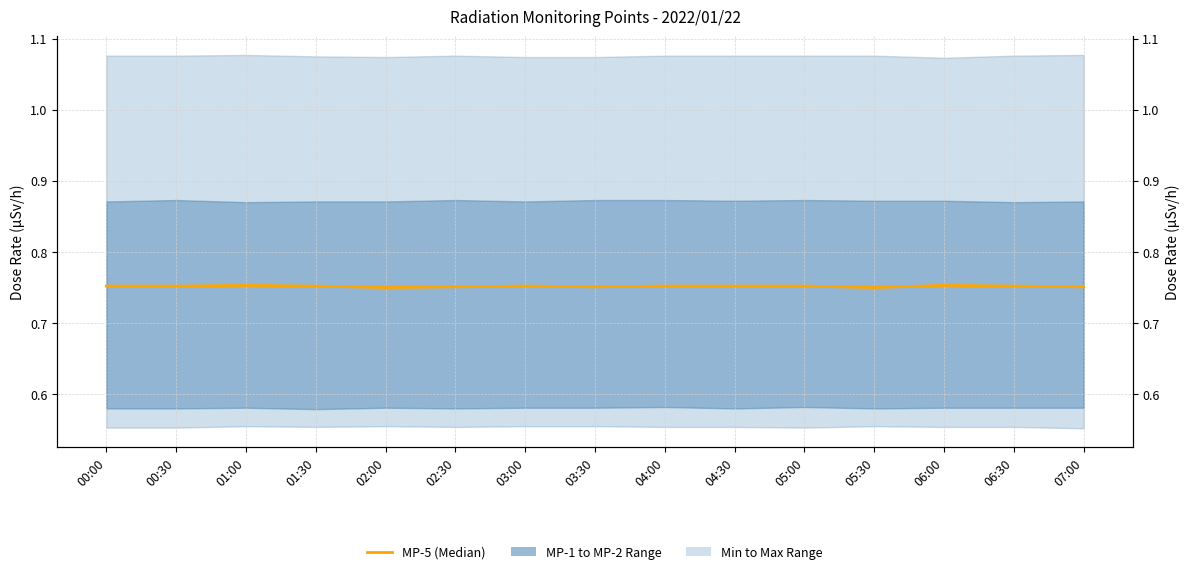

Where is the first local minimum?

02:00